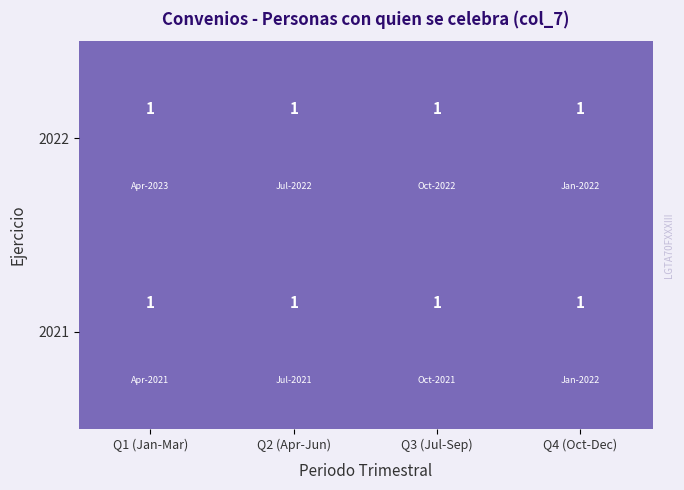

Is the value of Q4 (Oct-Dec) at 0 greater than the value of Q2 (Apr-Jun) at 0?

No